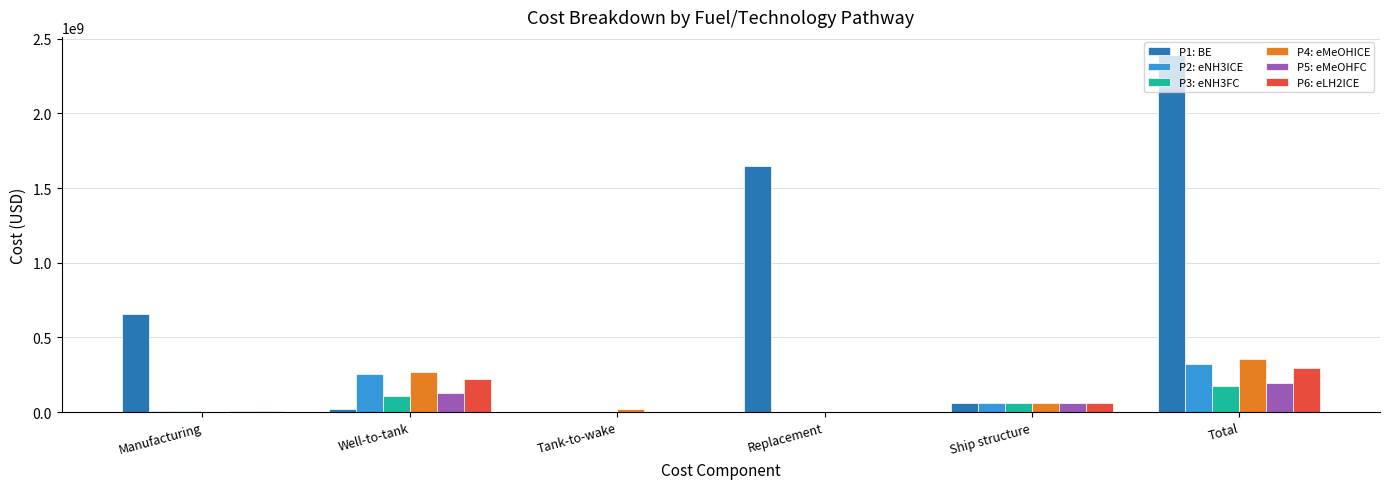

Are the bars grouped side by side (vs. stacked)?

Yes